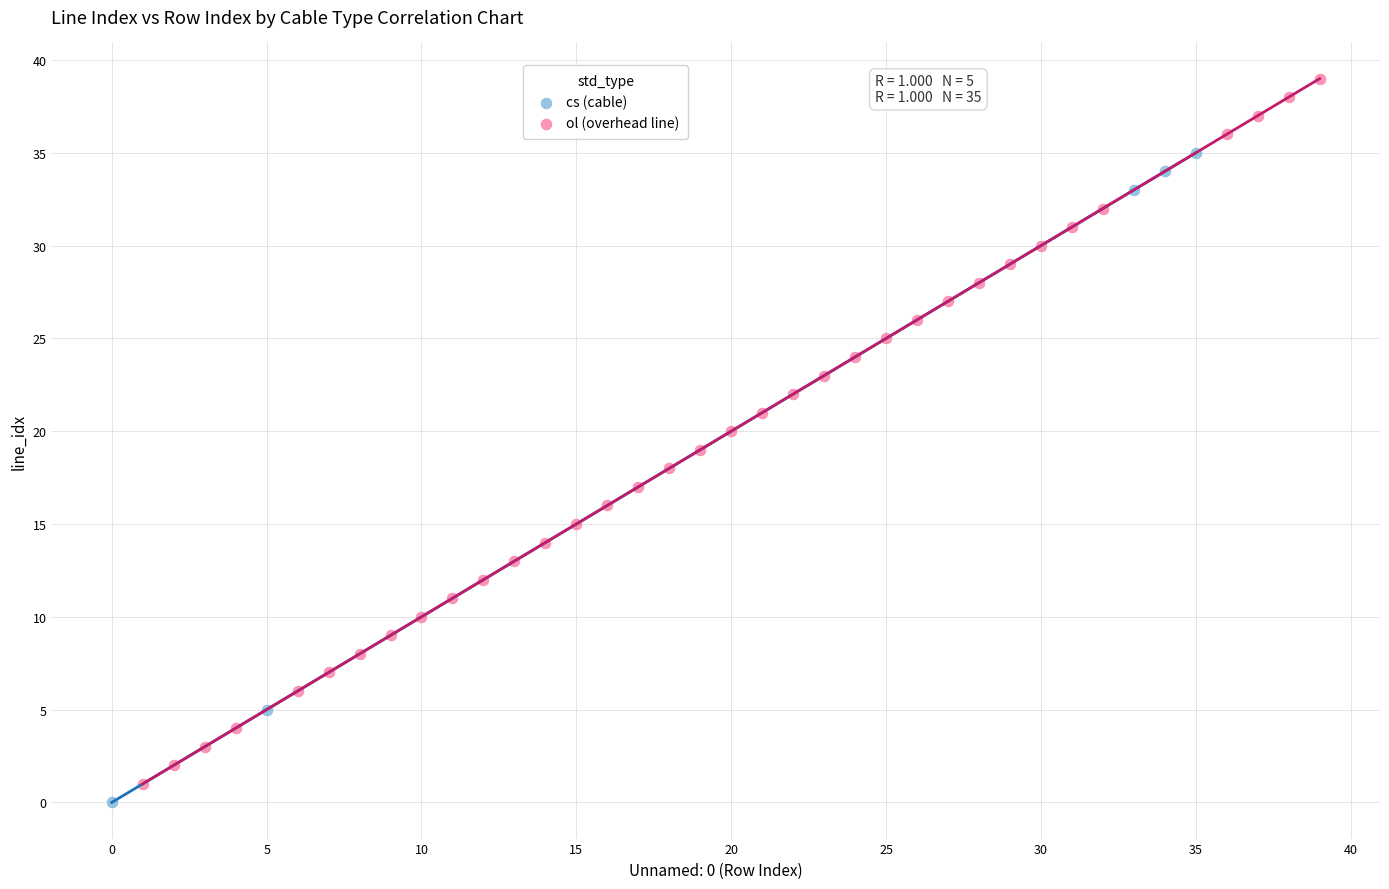

Which series has the widest spread of Y values?

ol (overhead line)